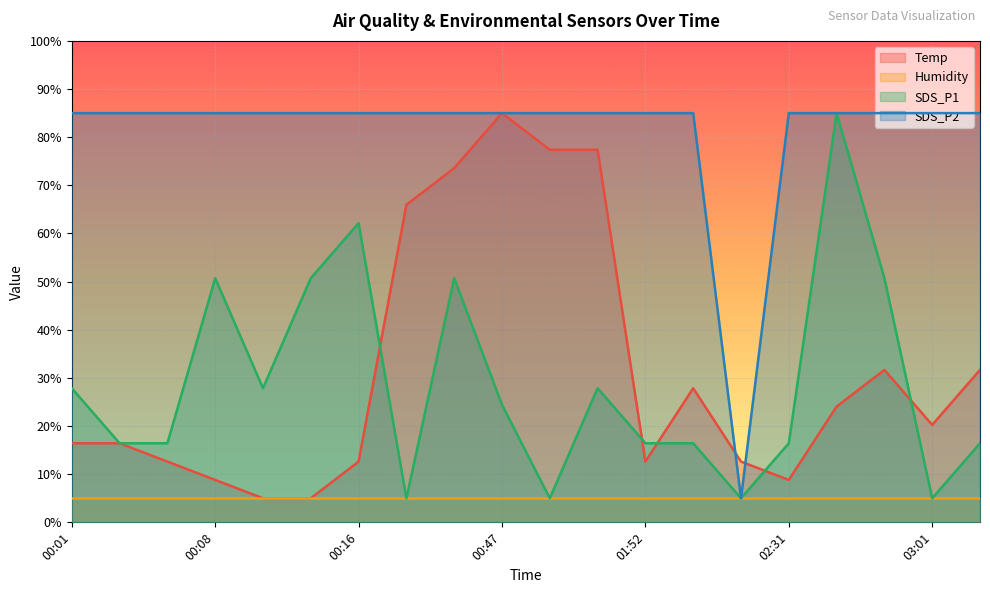

How many data points does each series have?

20